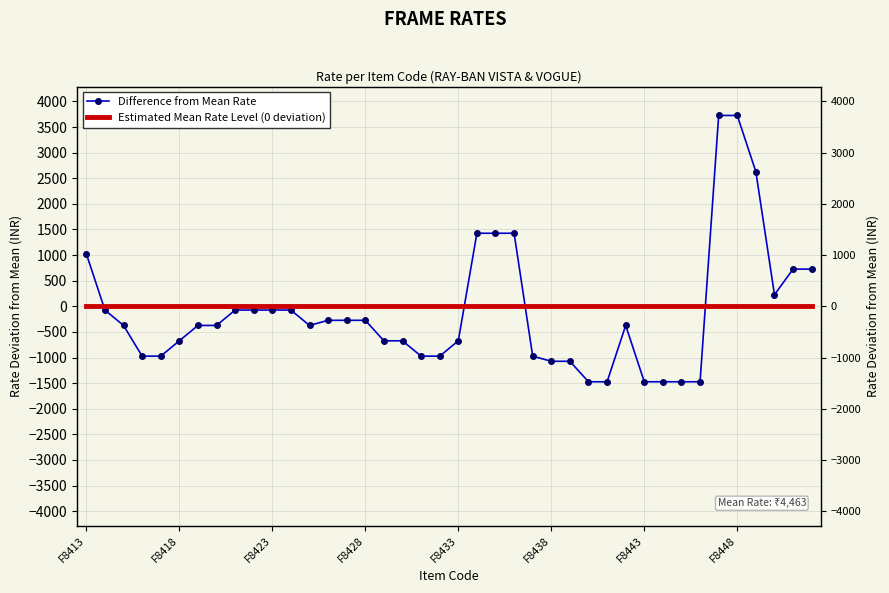

How many times do Difference from Mean Rate and Estimated Mean Rate Level (0 deviation) cross each other?

4